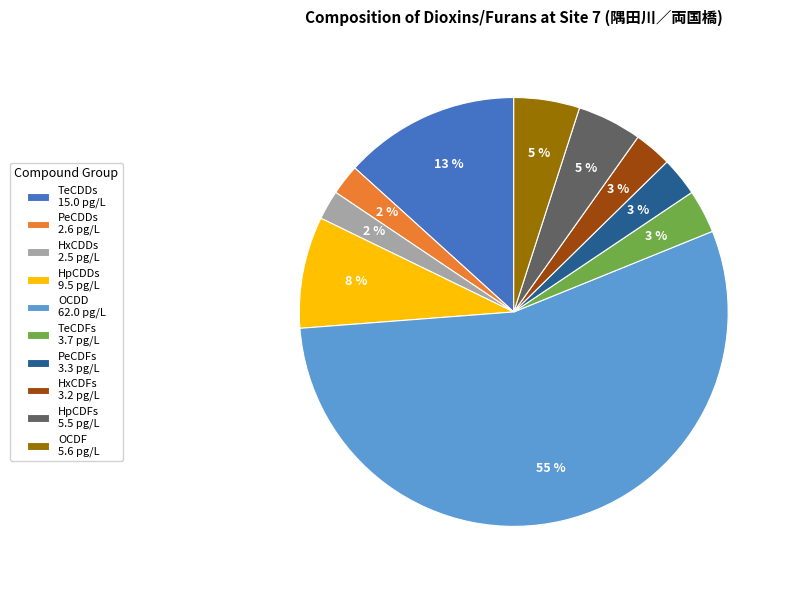

Which has a higher value, HxCDDs 2.5 pg/L or HpCDFs 5.5 pg/L?

HpCDFs 5.5 pg/L